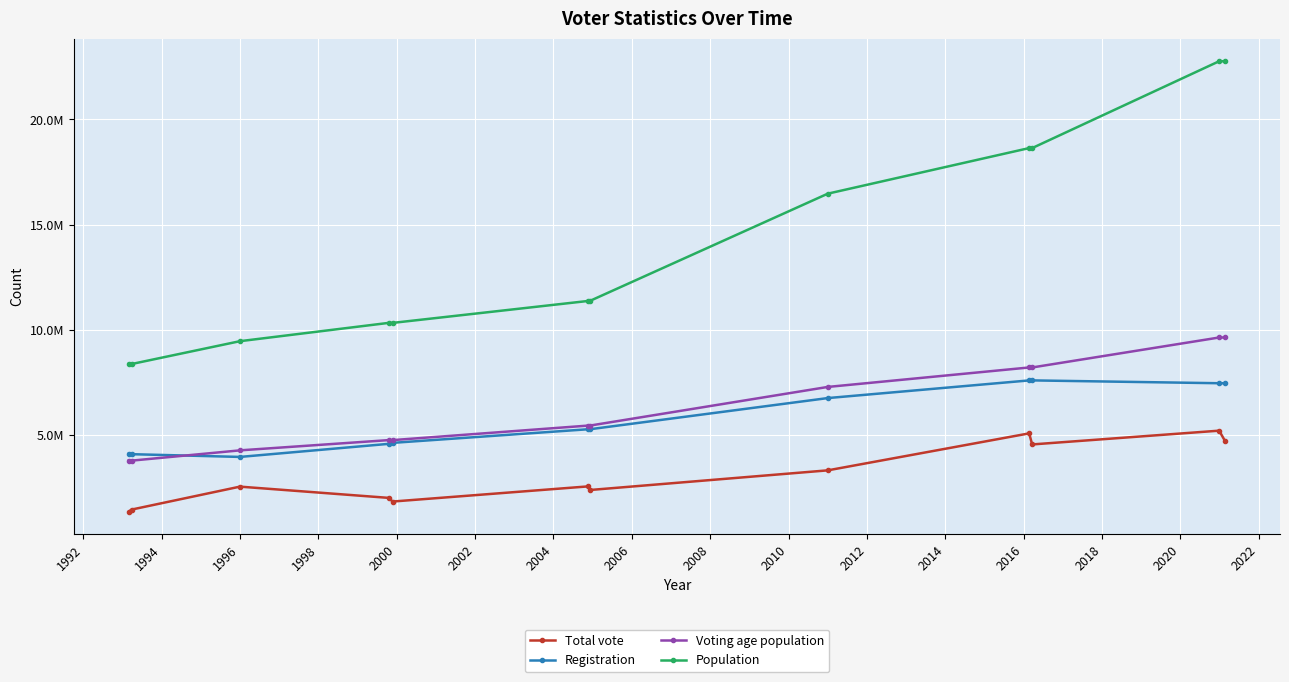

What are all the series names shown in the legend?

Total vote, Registration, Voting age population, Population